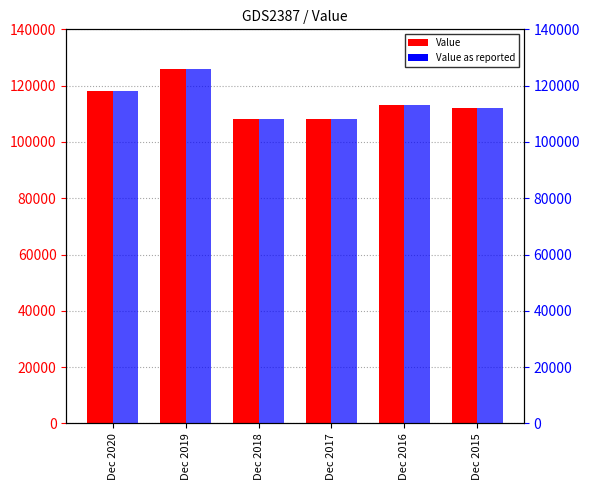

What is the difference between the maximum and second lowest values in the Value series?

18000